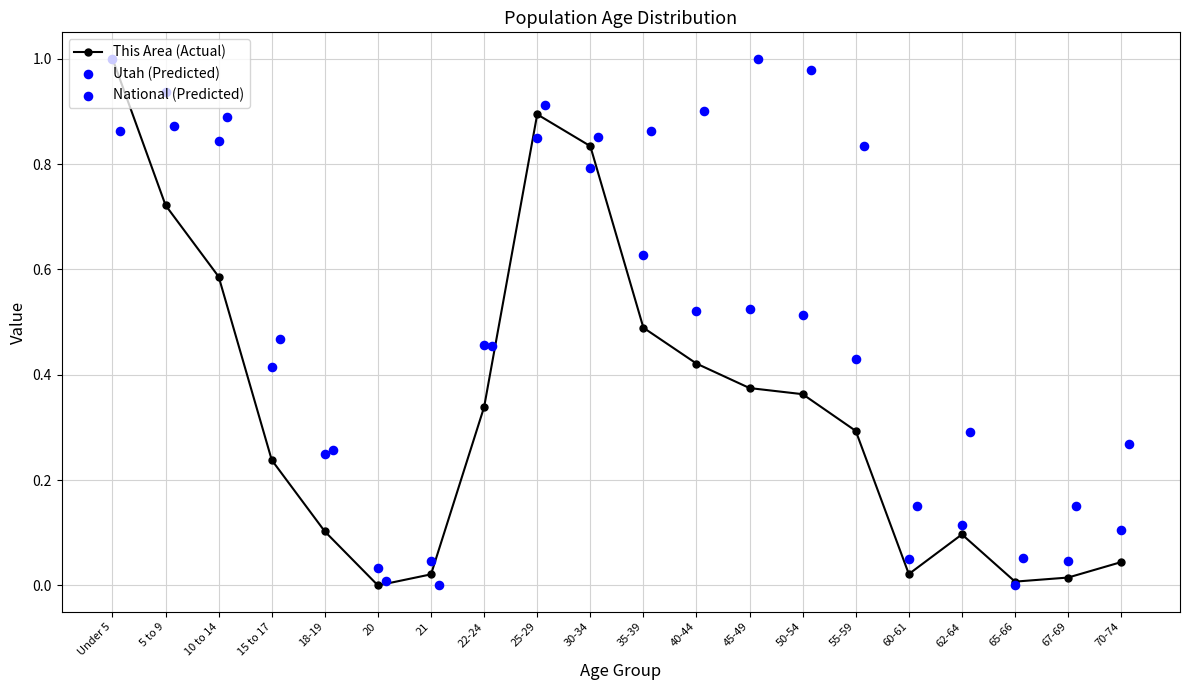

True or false: This Area (Actual) has a value of 1.0 at Under 5.

True